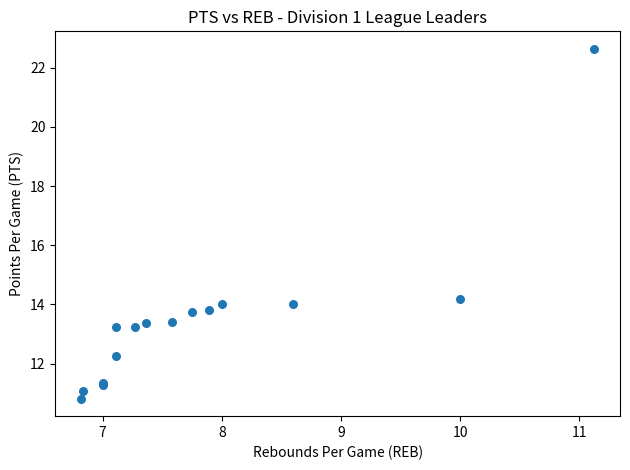

What Y value in the scatter plot is closest to 16?

14.2